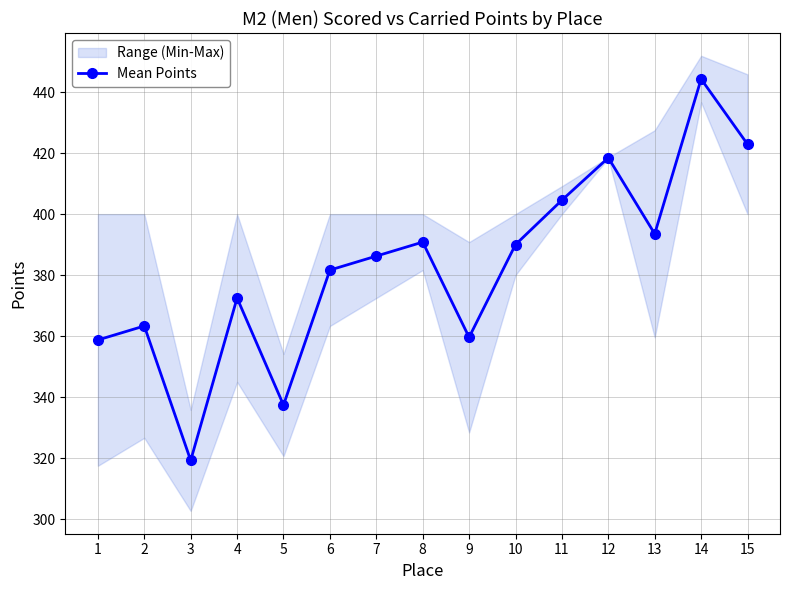

Which has a higher value, 12 or 9?

12